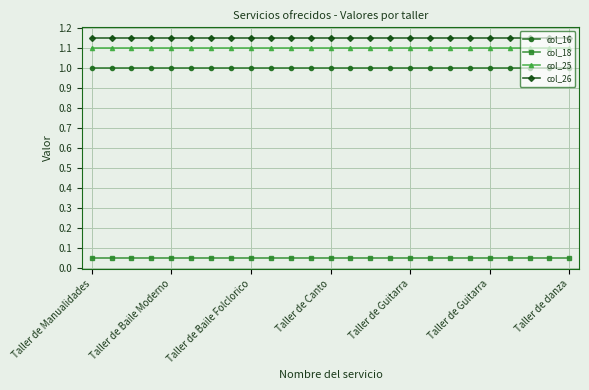

What is the sum of all col_25 values?

27.5